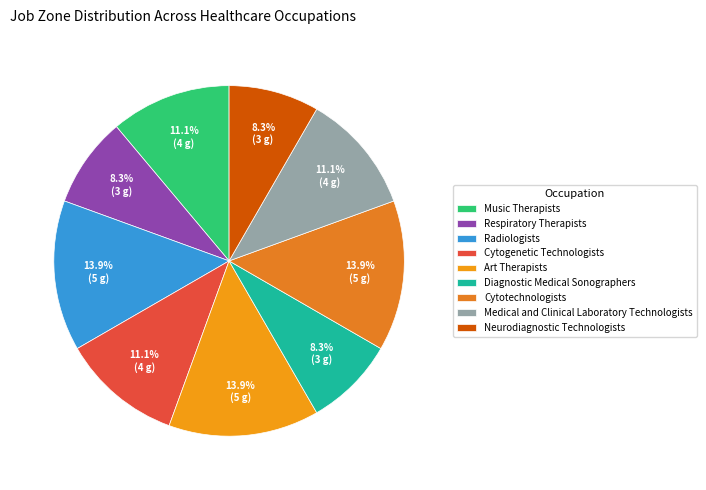

To the nearest percent, what is the combined percentage of Radiologists and Cytogenetic Technologists?

25%